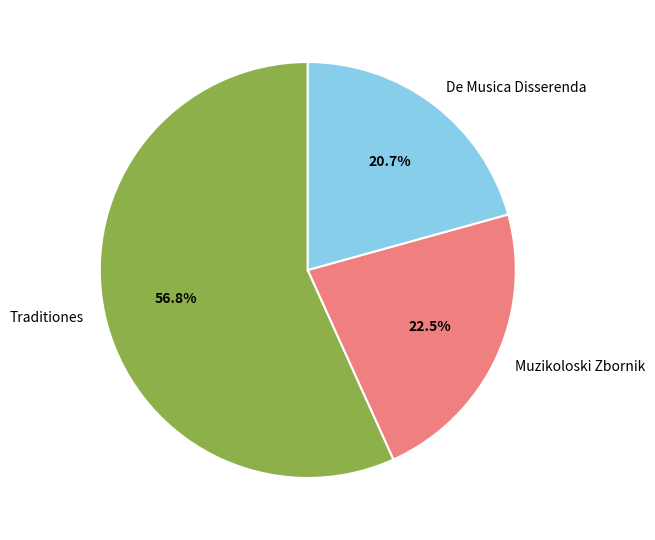

What portion of the pie excludes Muzikoloski Zbornik?

77.5%